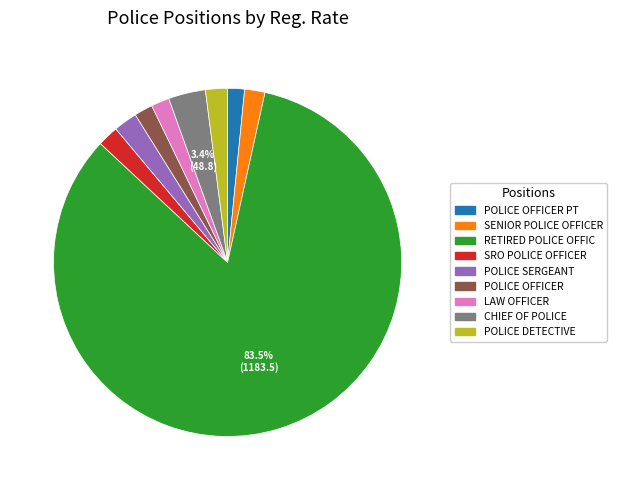

To the nearest percent, what is the combined percentage of SRO POLICE OFFICER and POLICE SERGEANT?

4%